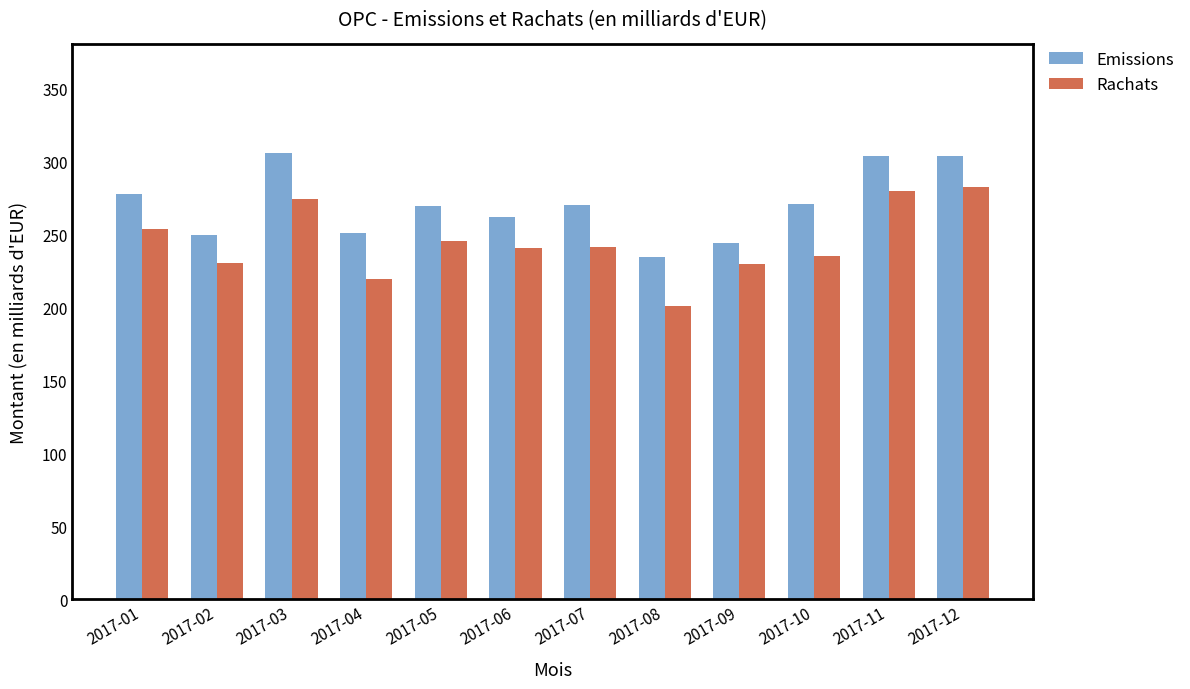

What is the difference between the maximum and minimum values in the Rachats series?

81.5